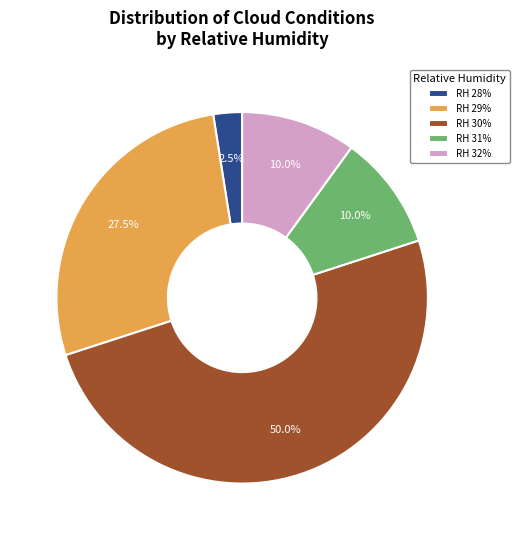

How many slices are in this pie chart?

5